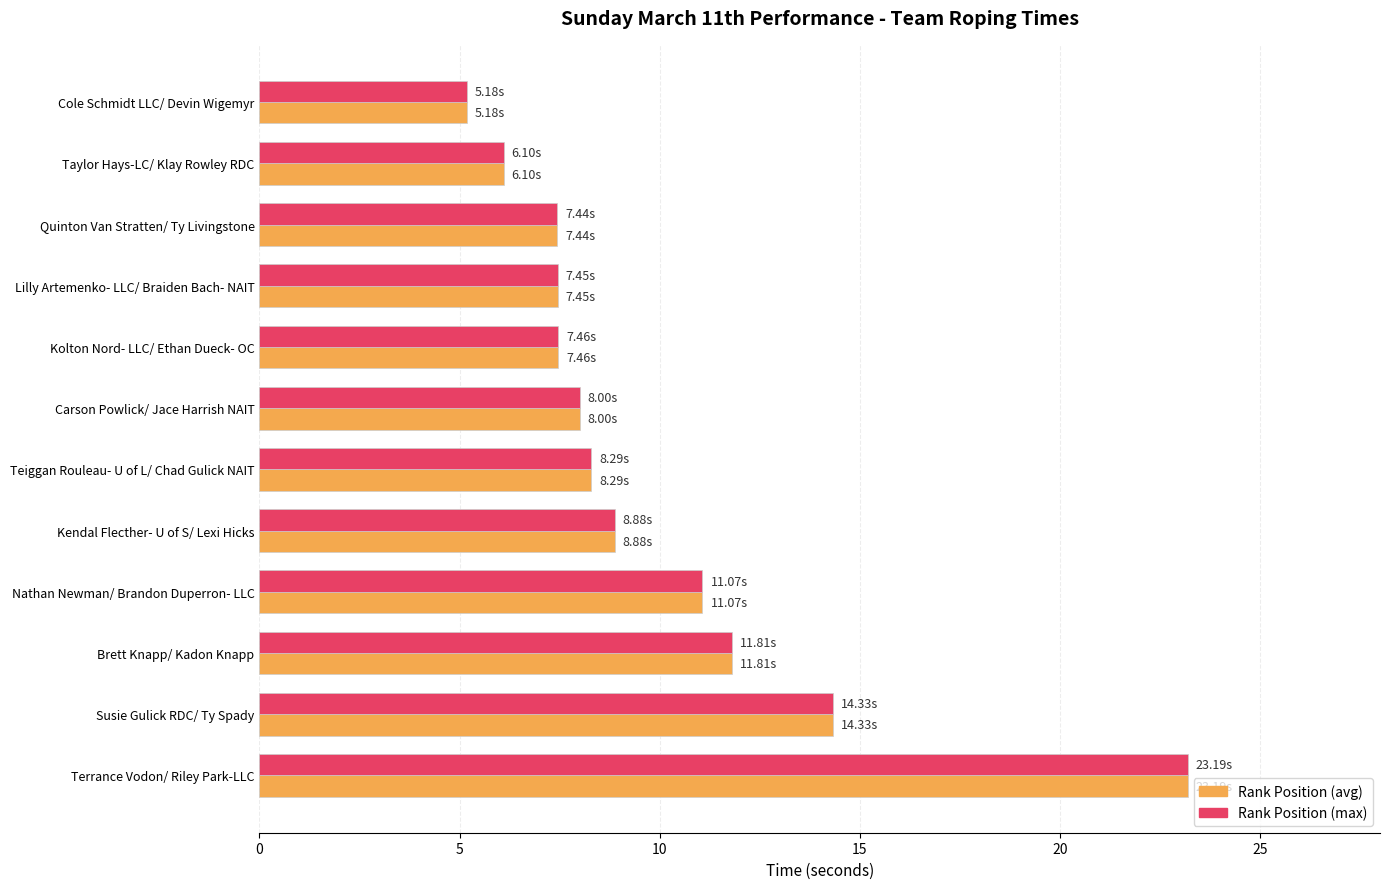

Which category has the highest value across all series?

Terrance Vodon/ Riley Park-LLC